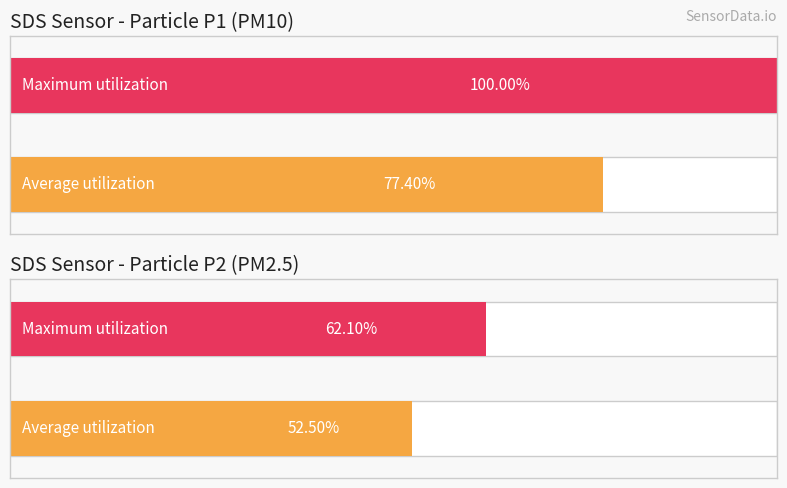

True or false: SDS_P1 has a value of 14.0 at 13.

False